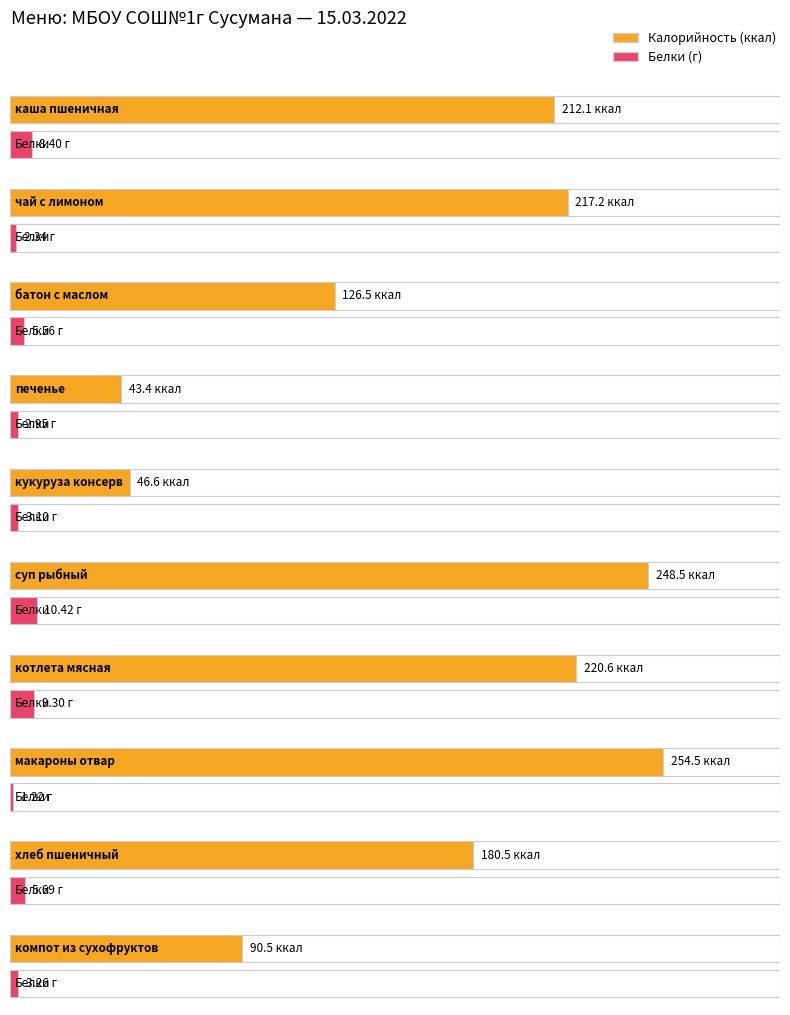

Is it true that Белки equals 3.3 at чай с лимоном?

False